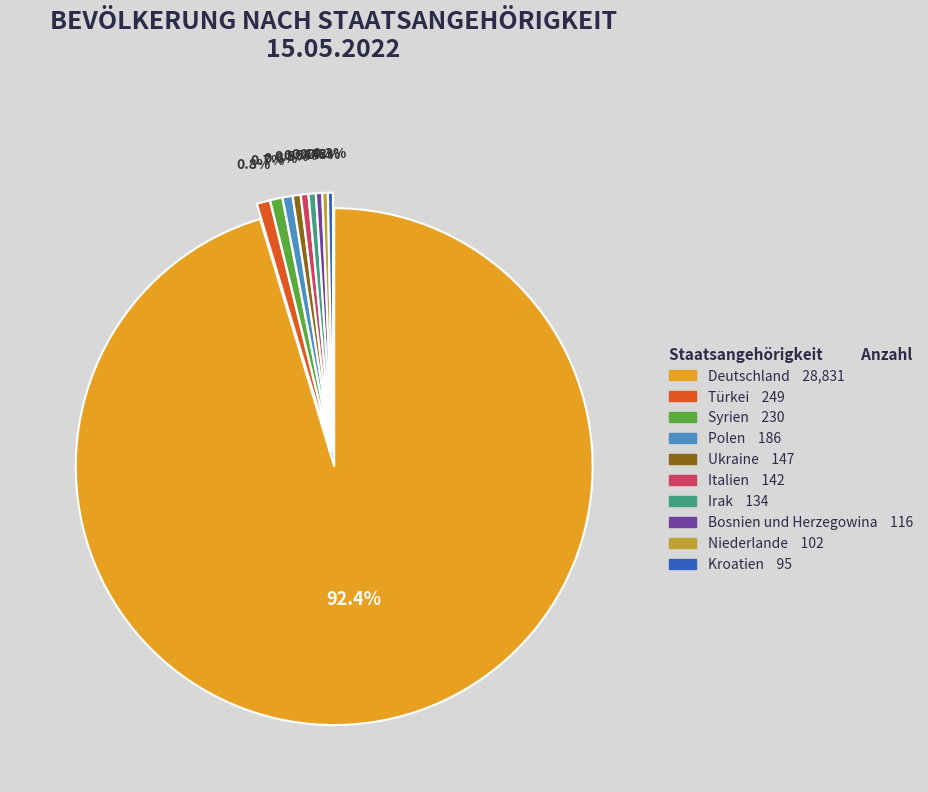

How many segments does this pie chart have?

10